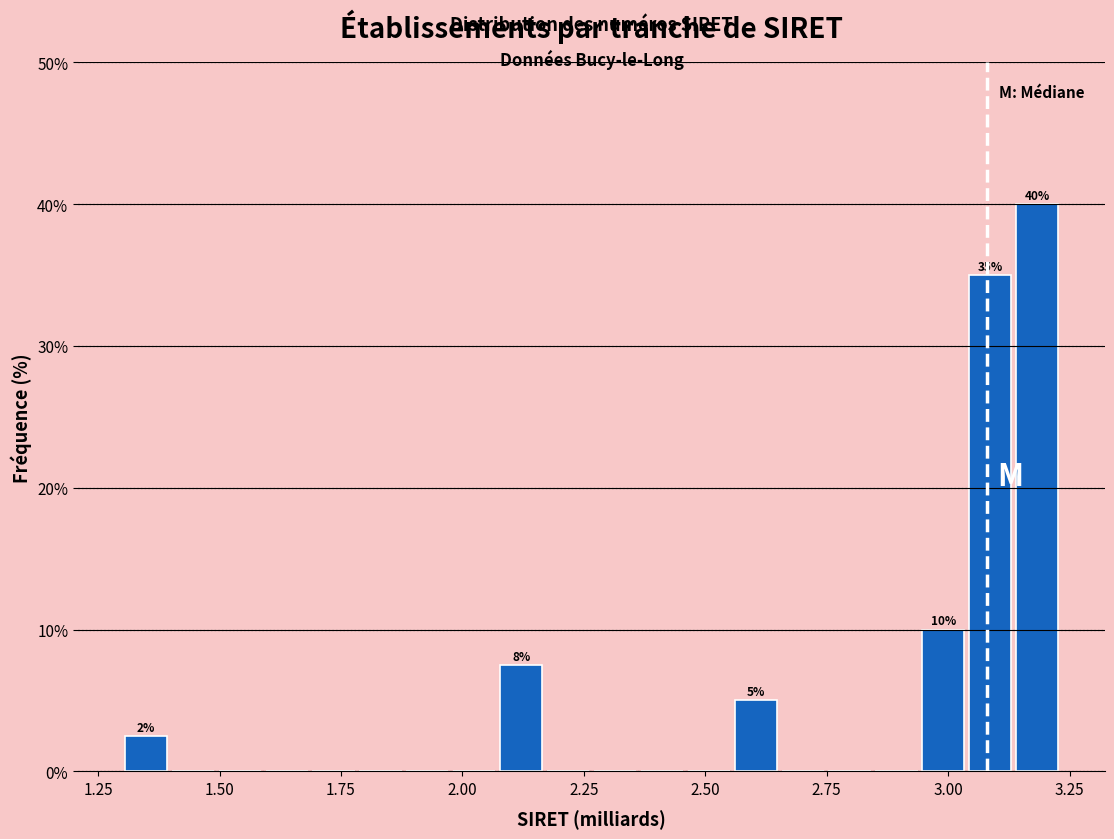

Around what value on the x-axis is the tallest bar? Give the approximate position of its centre, as read against the axis.

3.20